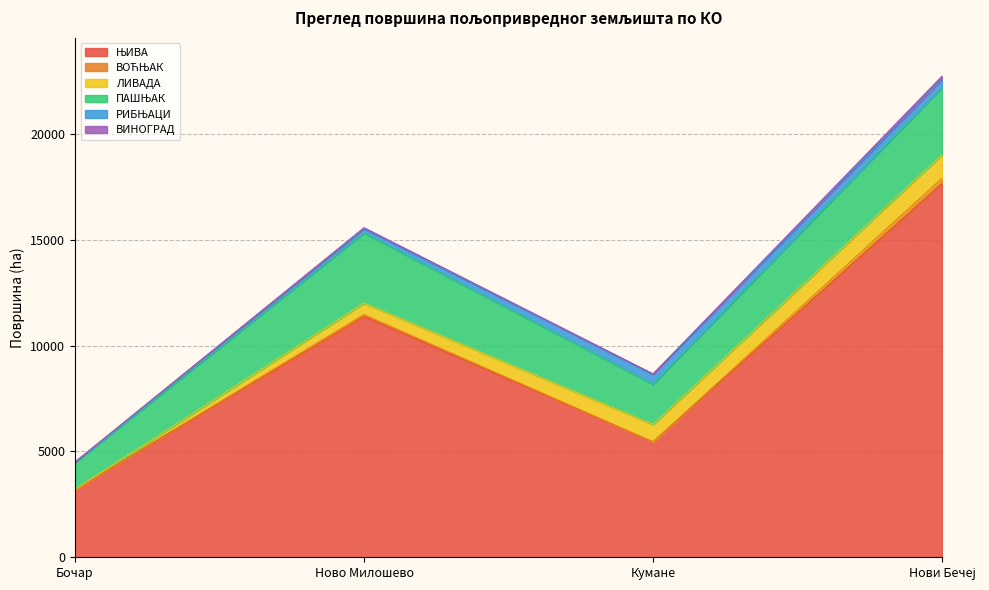

What is the sum of the ВИНОГРАД values at Нови Бечеј and Бочар?

158.6